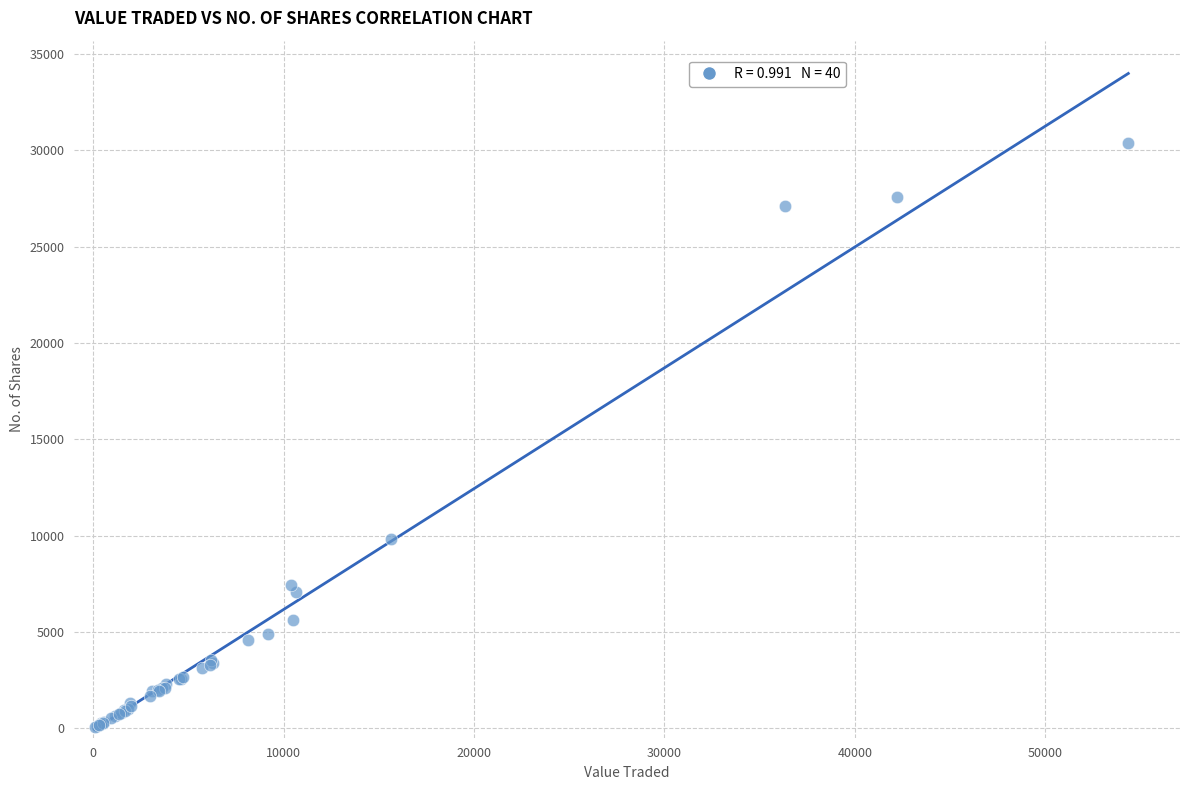

What Y value in the scatter plot is closest to 15210?

9823